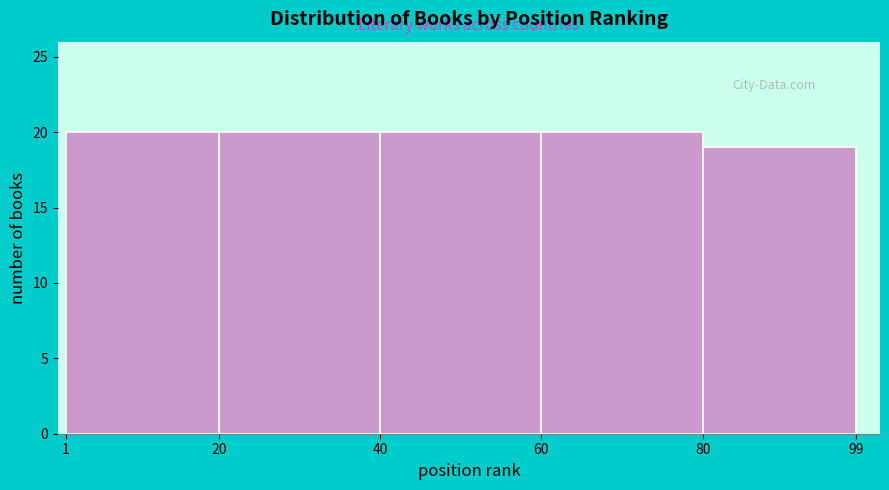

What is the height of the bar covering 80 to 99 on the x-axis? The values are not printed on the chart, so give them approximately, as read against the axis.

19